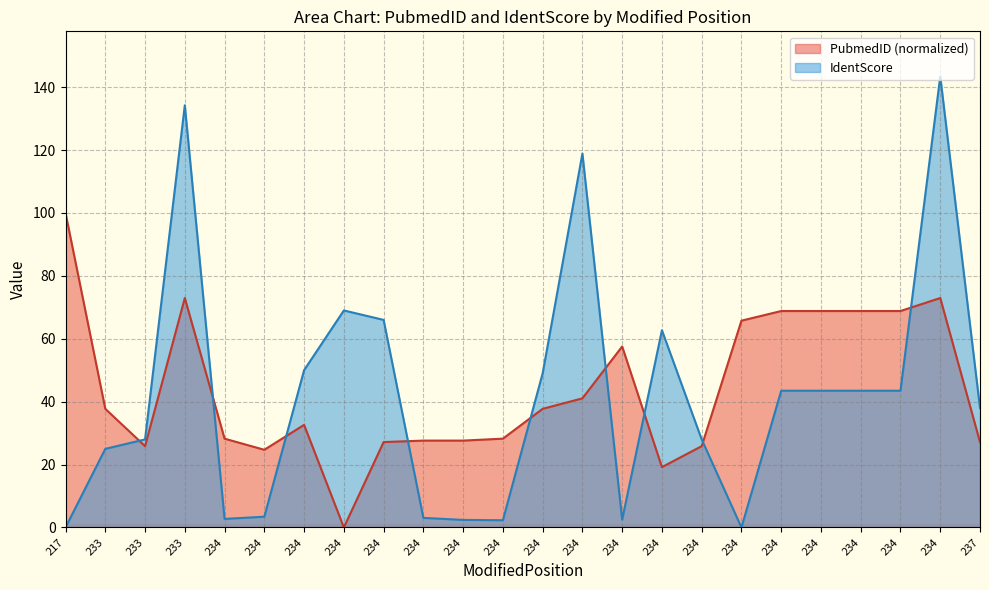

True or false: IdentScore has more than 2 points higher than both neighbors.

True